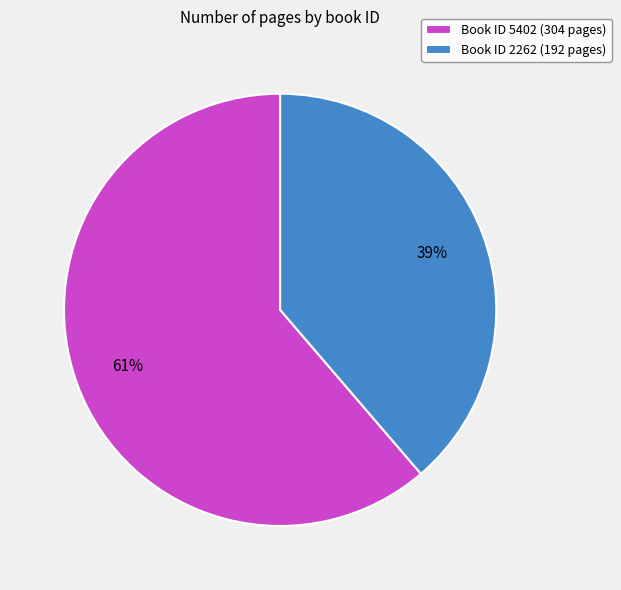

Which slice represents more than half of the pie?

Book ID 5402 (304 pages)